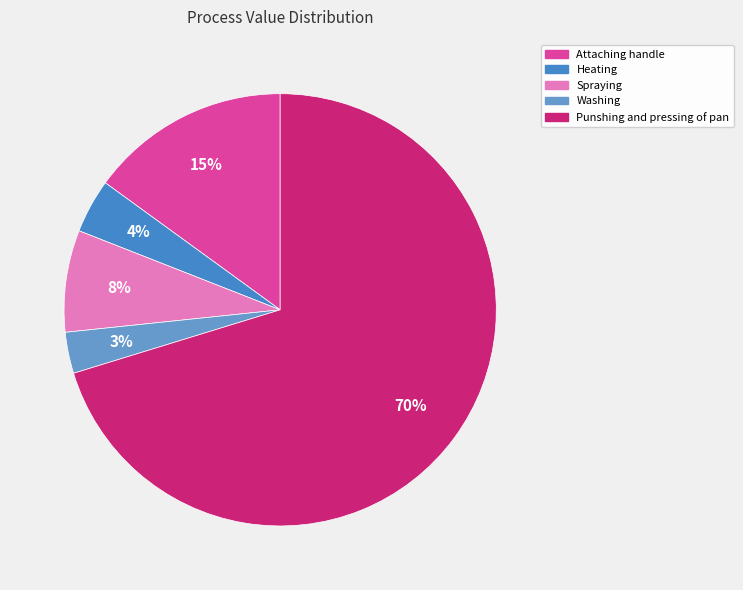

Is it true that Spraying is 8% of the pie?

True